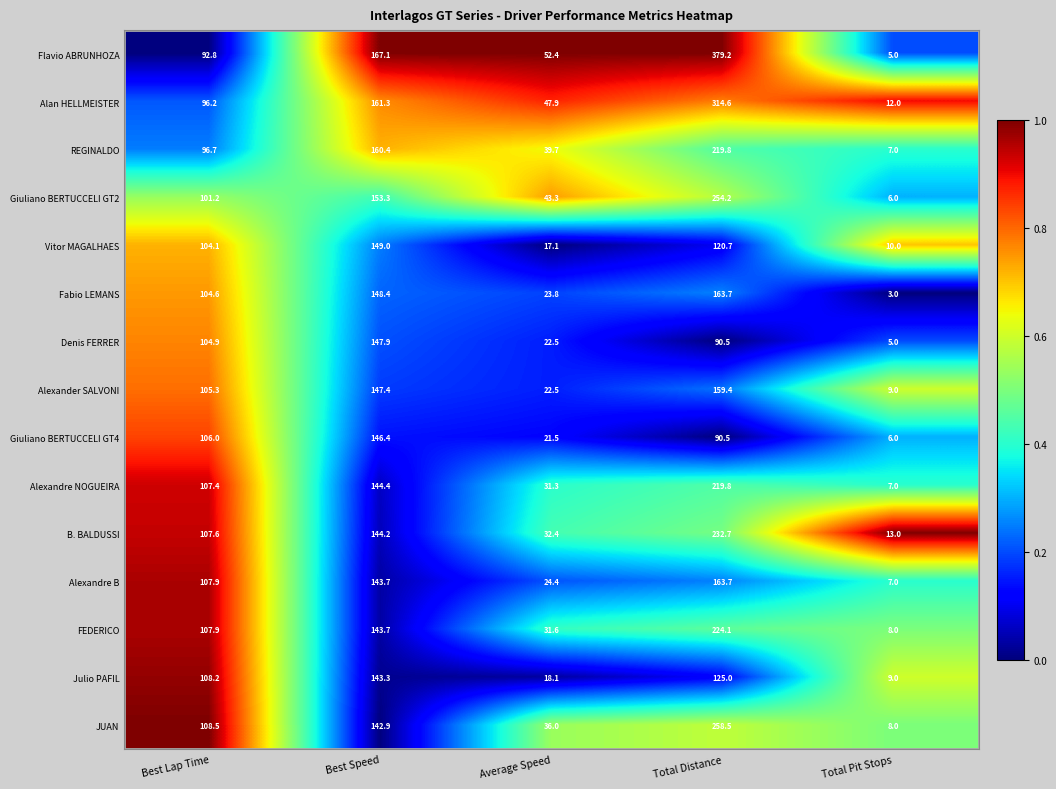

The value of Alan HELLMEISTER at Total Pit Stops is 17.5. True or false?

False